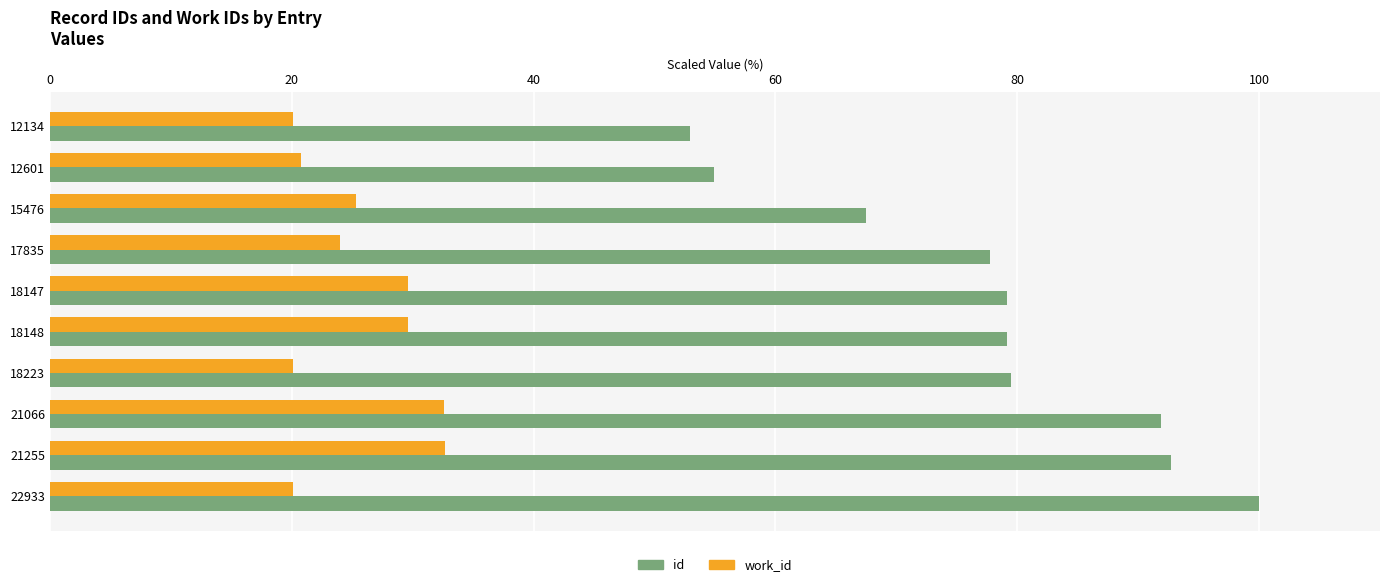

What is the difference between the maximum and minimum values in the id series?

47.1